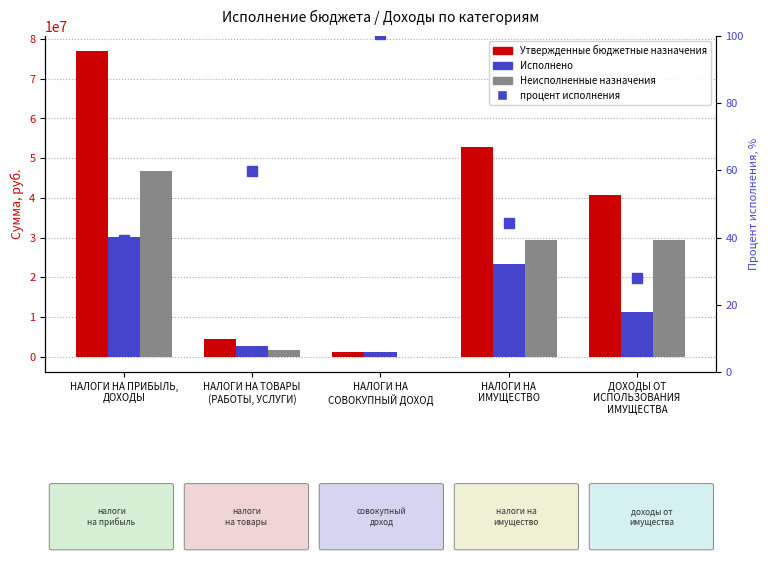

List the series in order of their peak value, highest first.

Утвержденные бюджетные назначения, Неисполненные назначения, Исполнено, процент исполнения